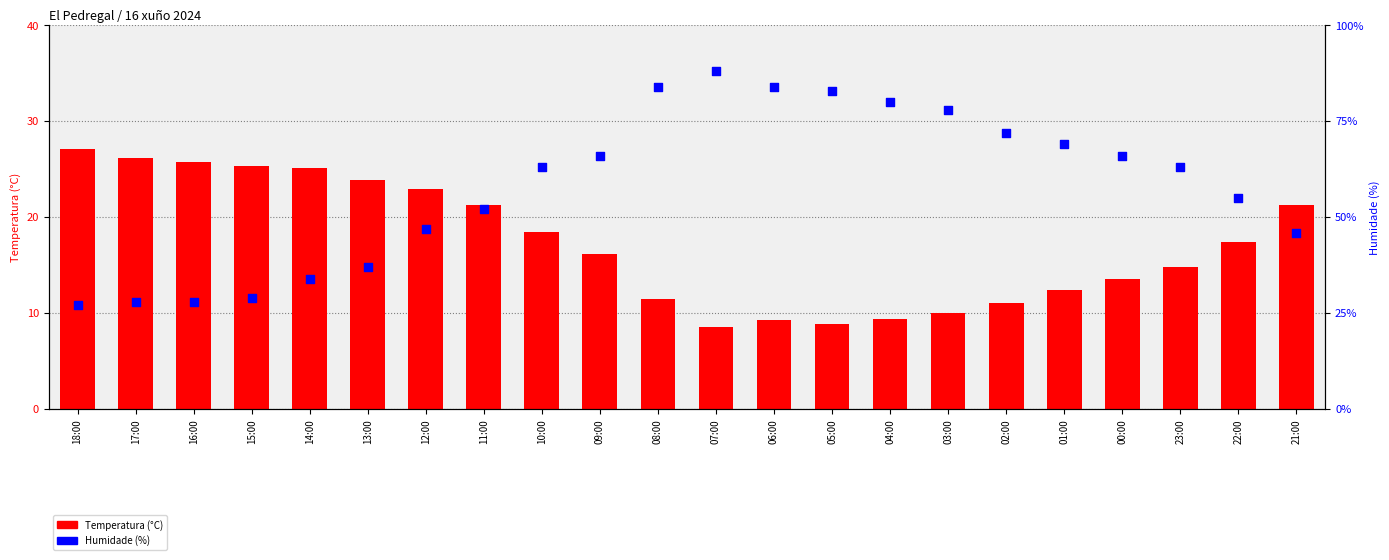

What is the total value across all series at 10:00?

81.5